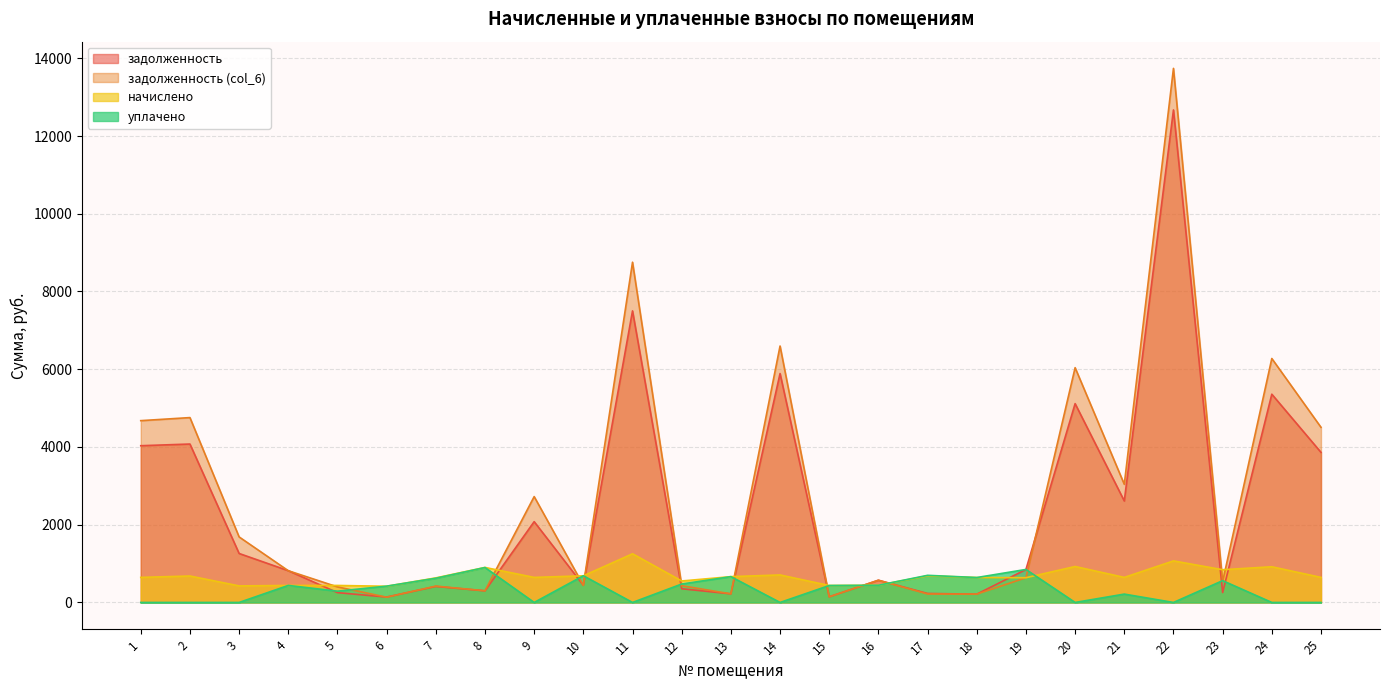

Rank the series by their maximum value, from lowest to highest.

уплачено, начислено, задолженность, задолженность (col_6)